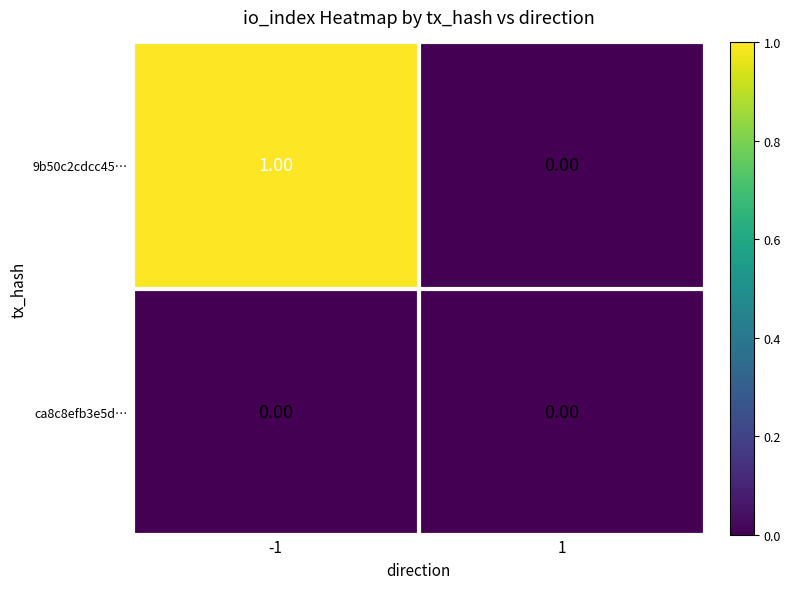

List the labels in order of 9b50c2cdcc45… value, largest first.

-1, 1